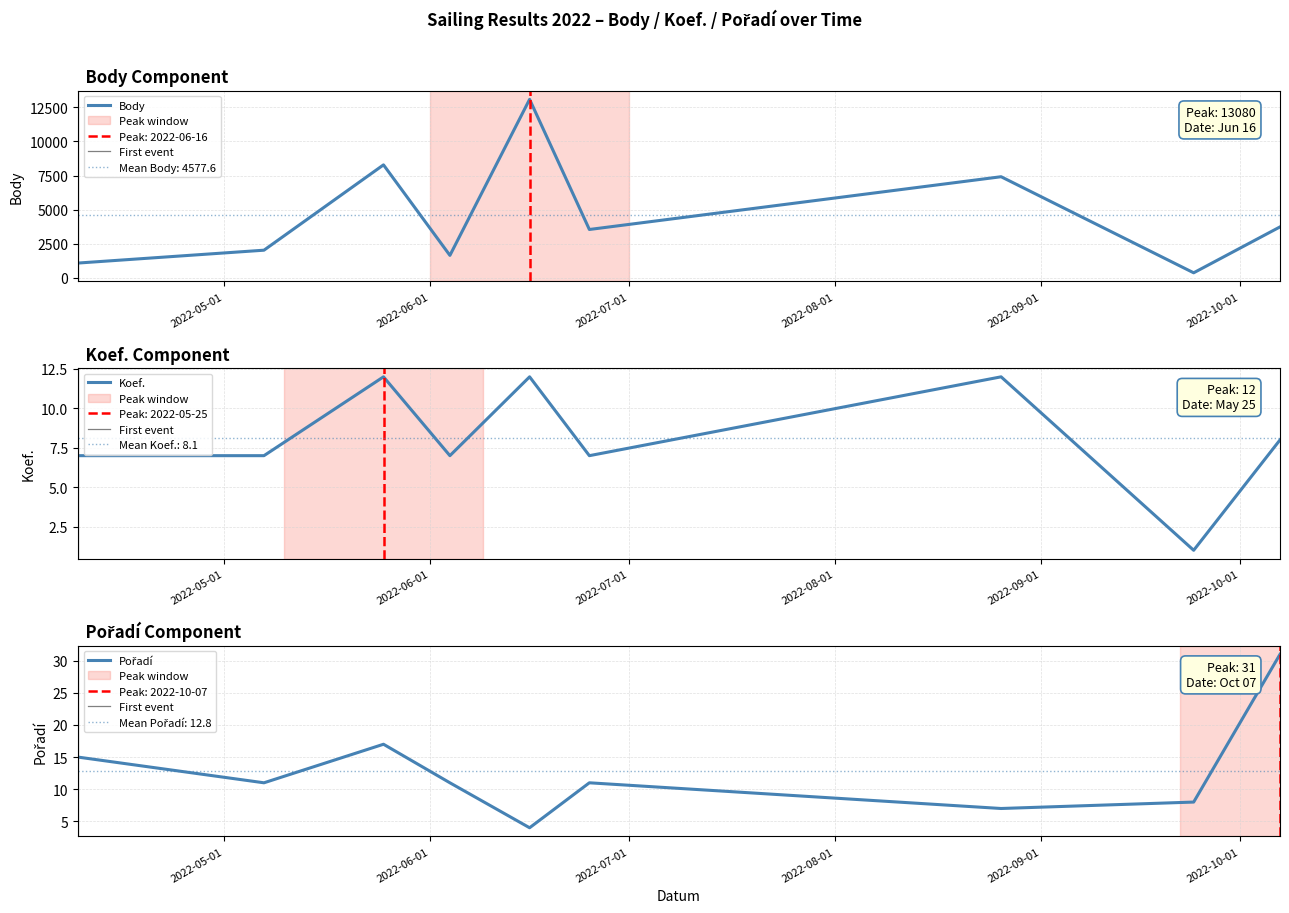

At which label does Koef. reach its peak?

2022-05-25